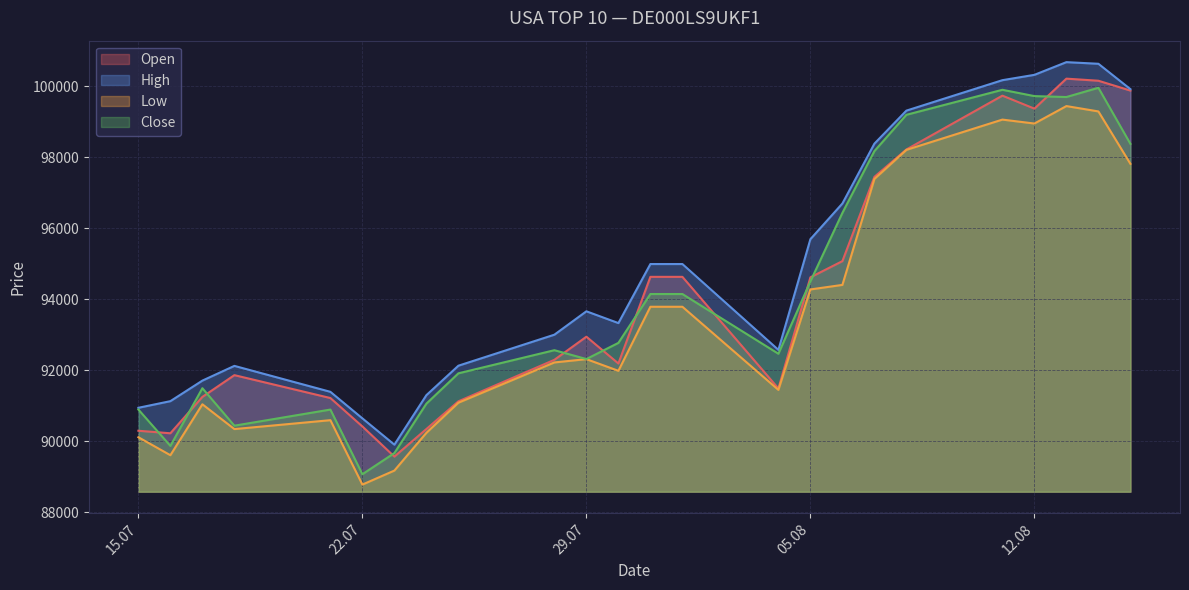

What is the label of the 18th point from the right?

23.07.2025